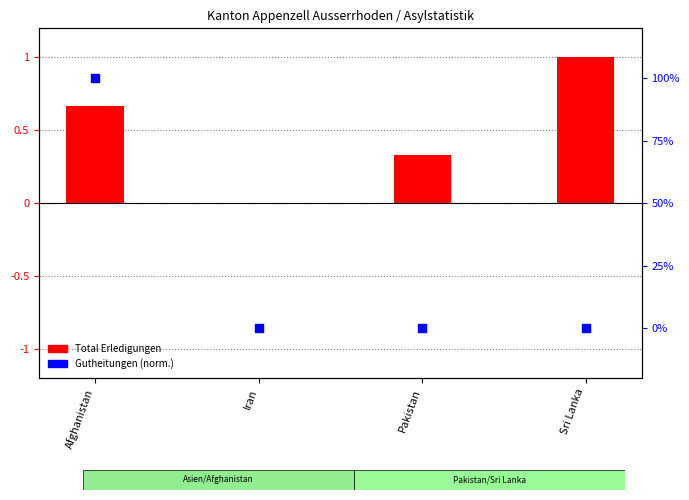

Is the value of Total Erledigungen at Afghanistan greater than the value of Gutheitungen (norm.) at Sri Lanka?

Yes